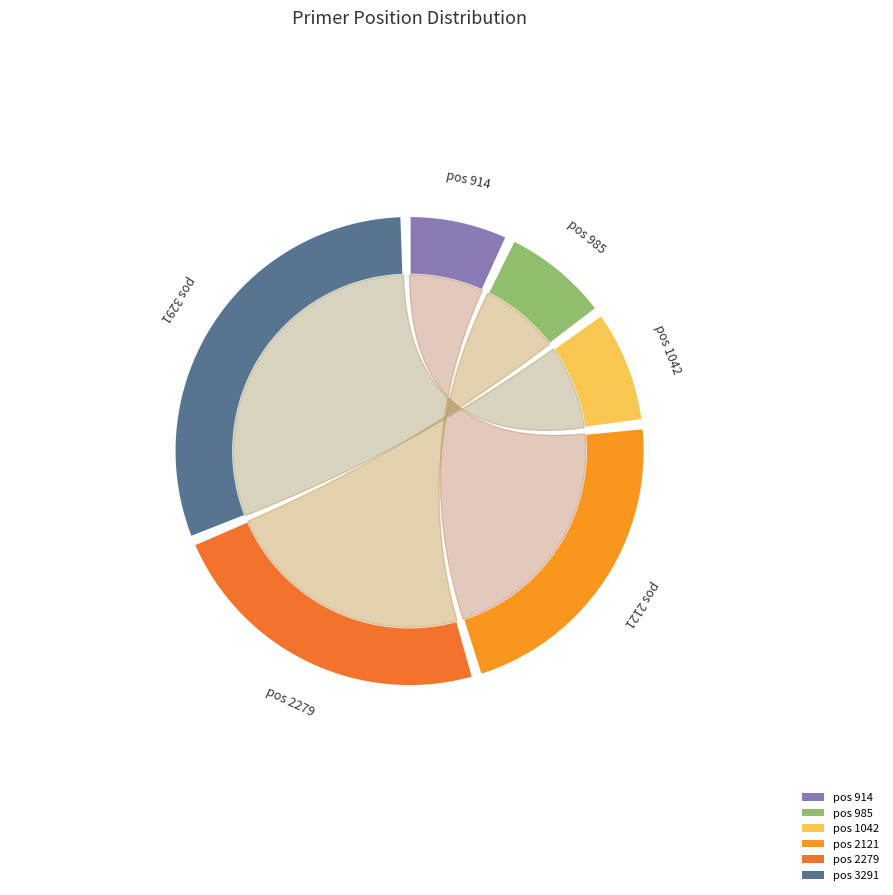

True or false: 985 accounts for 8% of the total.

True